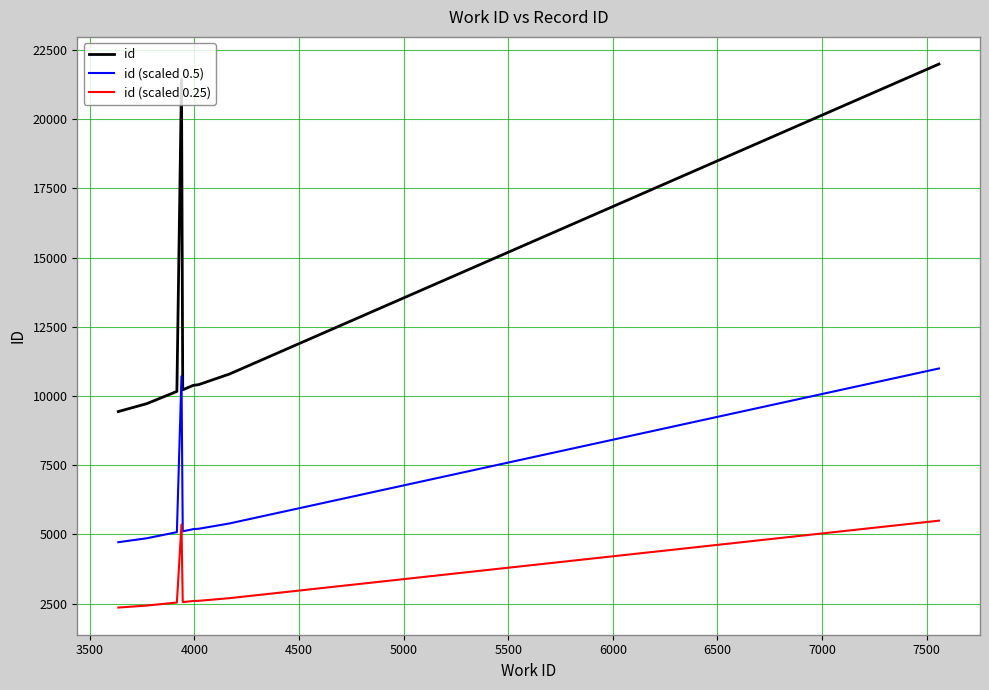

Which series has the largest range (max minus min)?

id